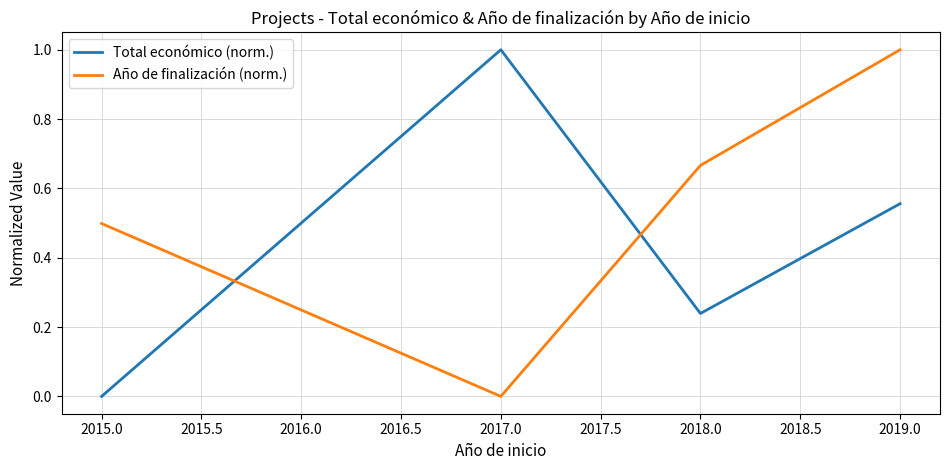

True or false: Año de finalización (norm.) has more than 0 interior local peaks.

False